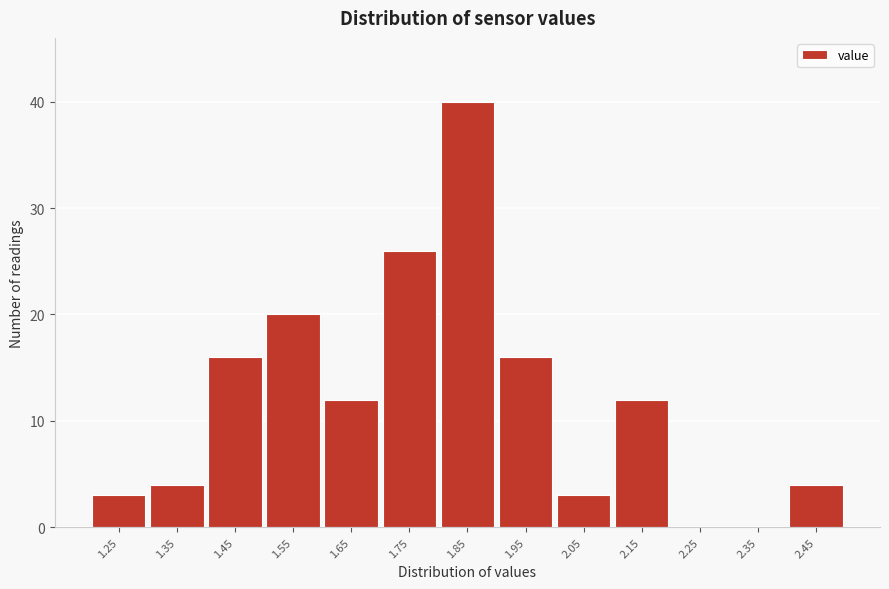

Reading left to right, what are all the values shown in this chart?

1.25=3	1.35=4	1.45=16	1.55=20	1.65=12	1.75=26	1.85=40	1.95=16	2.05=3	2.15=12	2.25=0	2.35=0	2.45=4